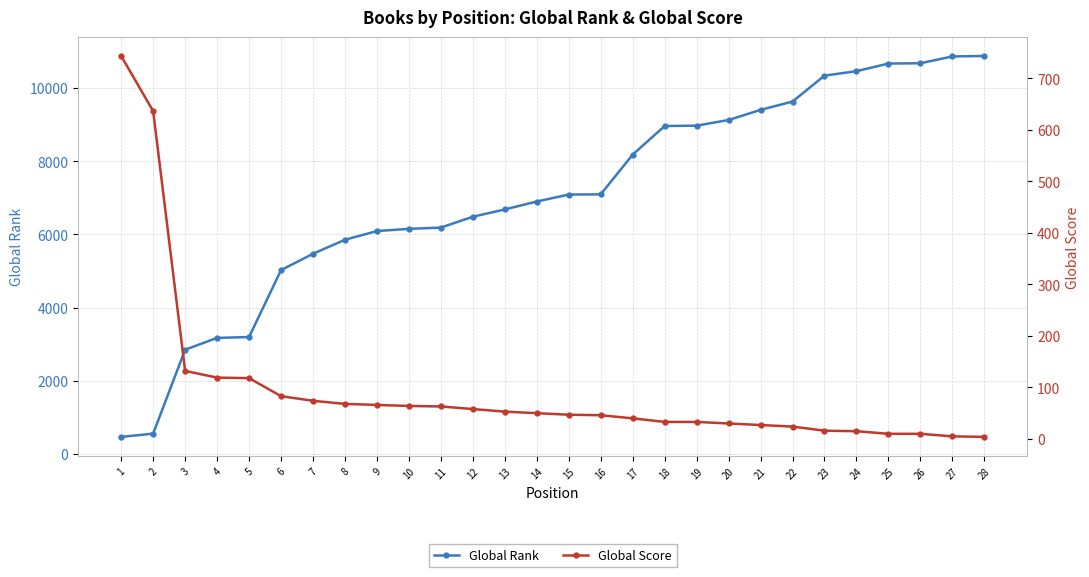

Between 2 and 15, which series saw the biggest shift?

Global Rank